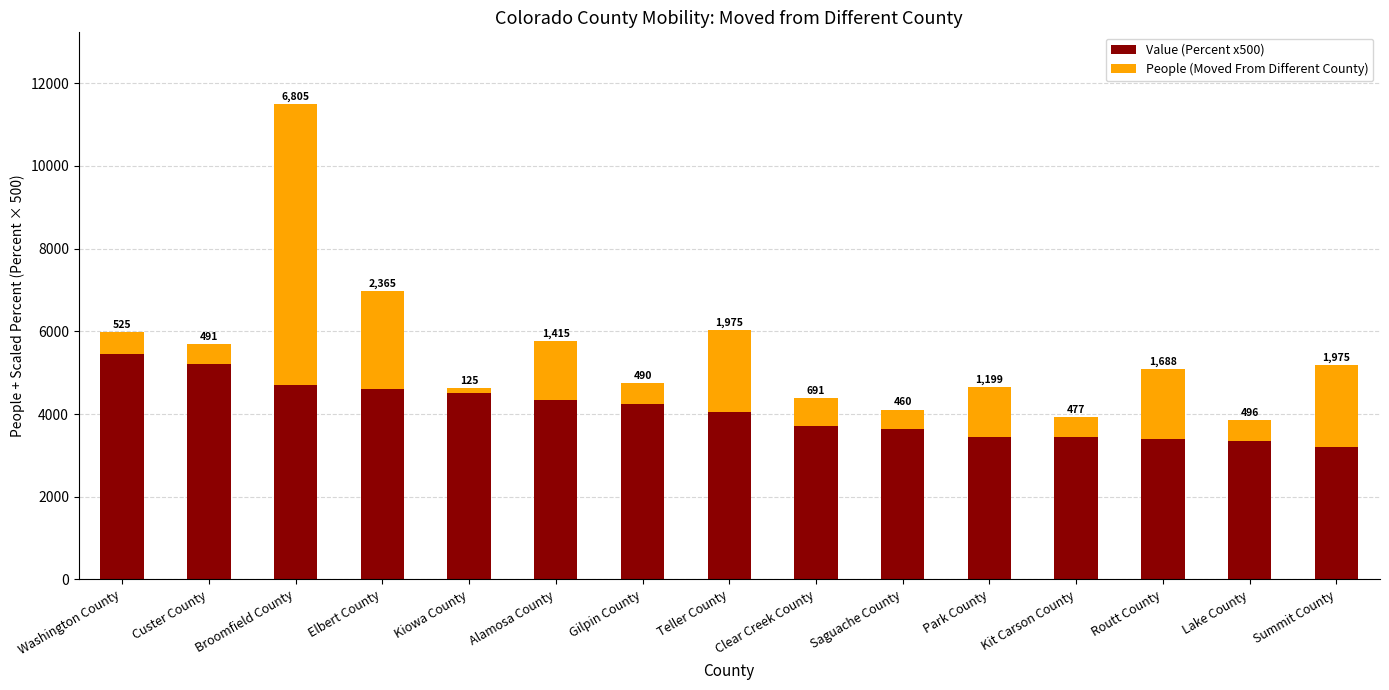

At which label does Value (Percent x500) reach its peak?

Washington County